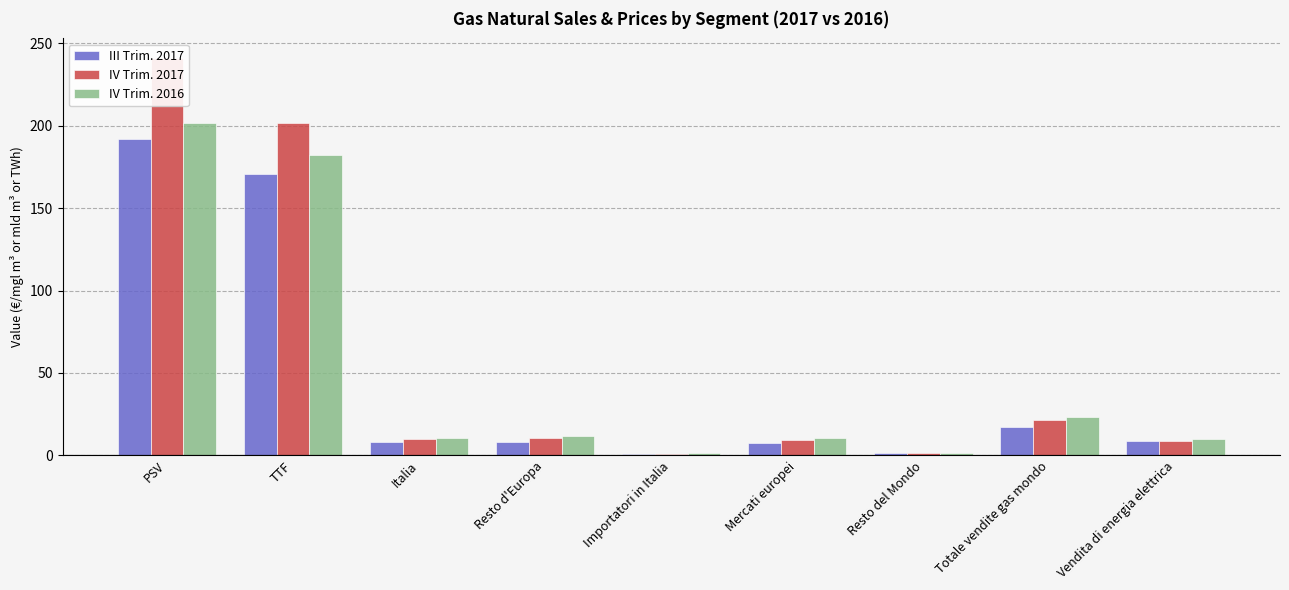

At which label does III Trim. 2017 reach its minimum?

Importatori in Italia